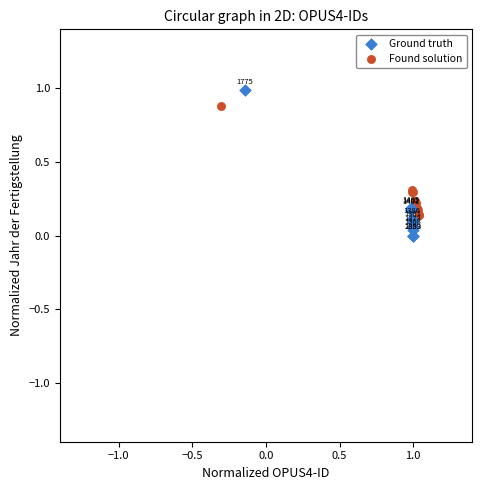

What are all the series names shown in the legend?

Ground truth, Found solution